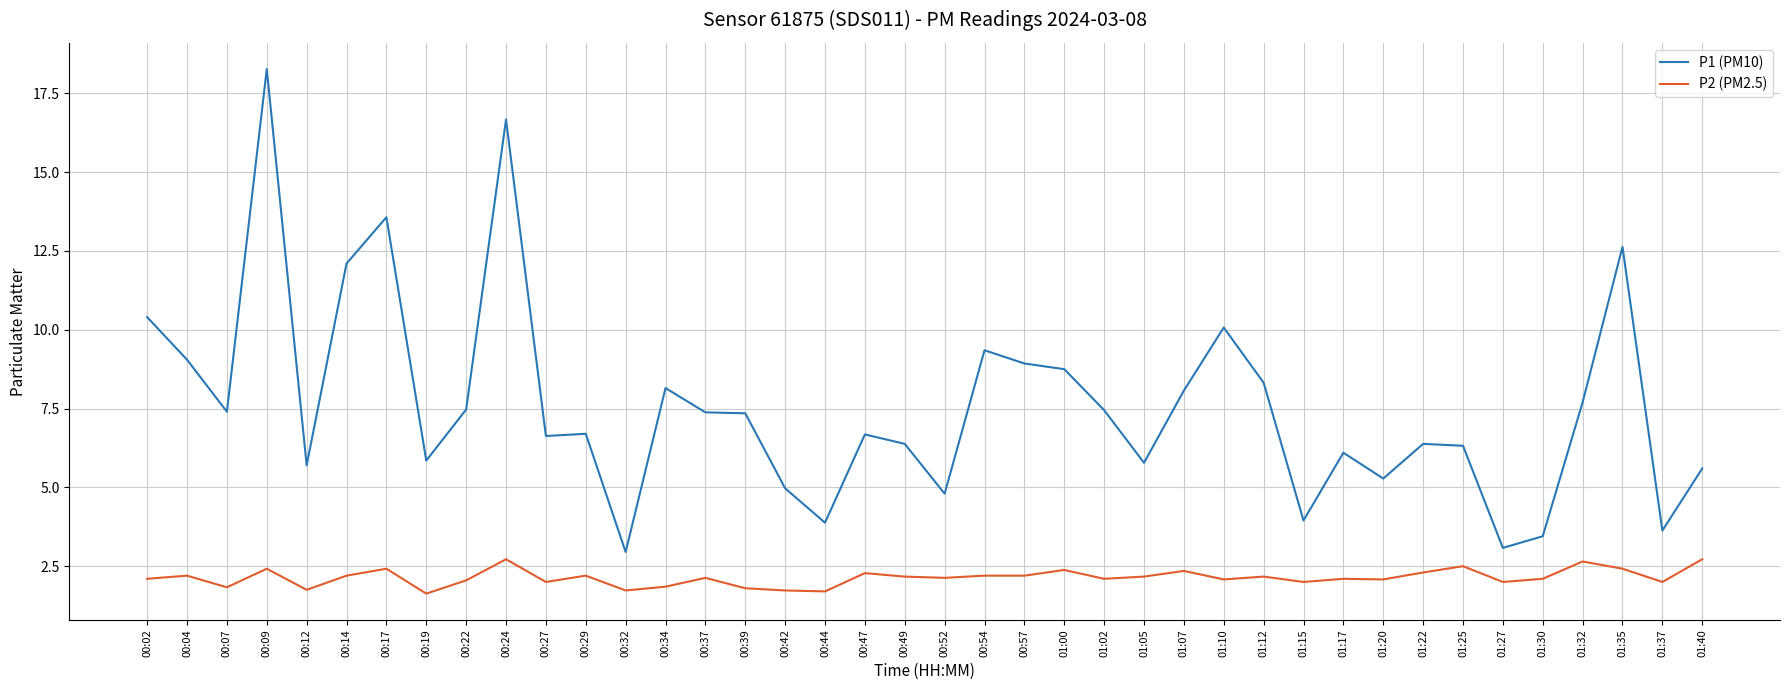

What position from the left is 00:04?

2